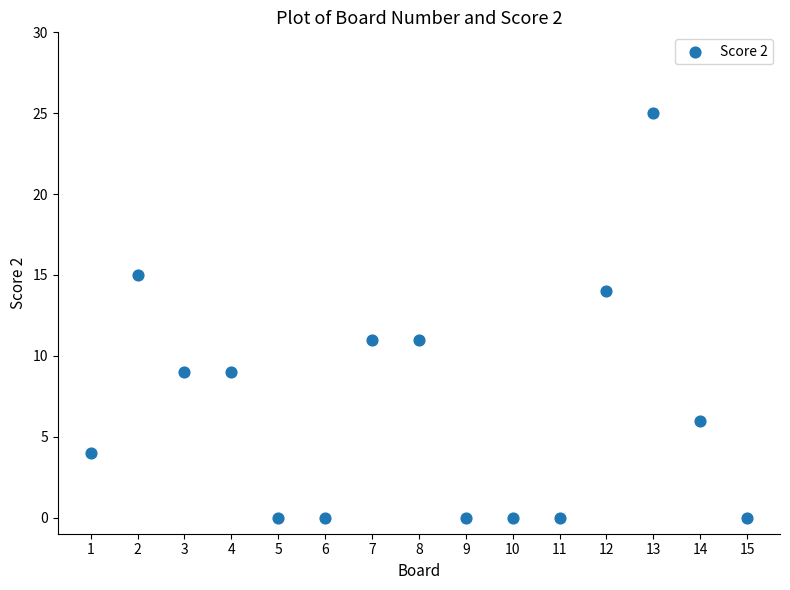

What is the range of Y values (max minus min)?

25